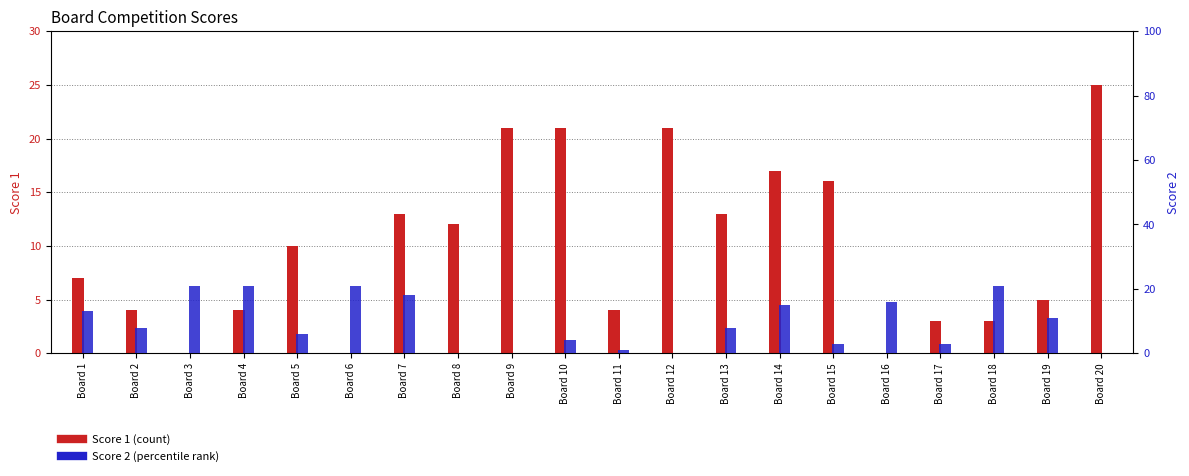

Is it true that Score 1 equals 37 at Board 9?

False